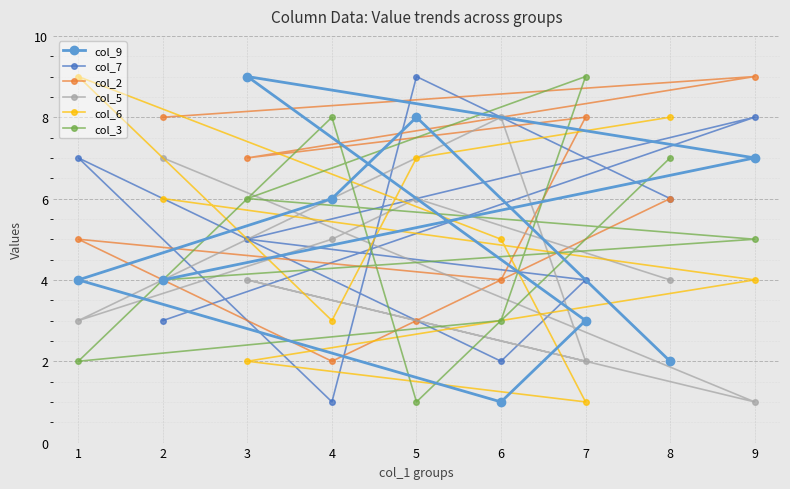

What is the highest value of the col_9 series?

9